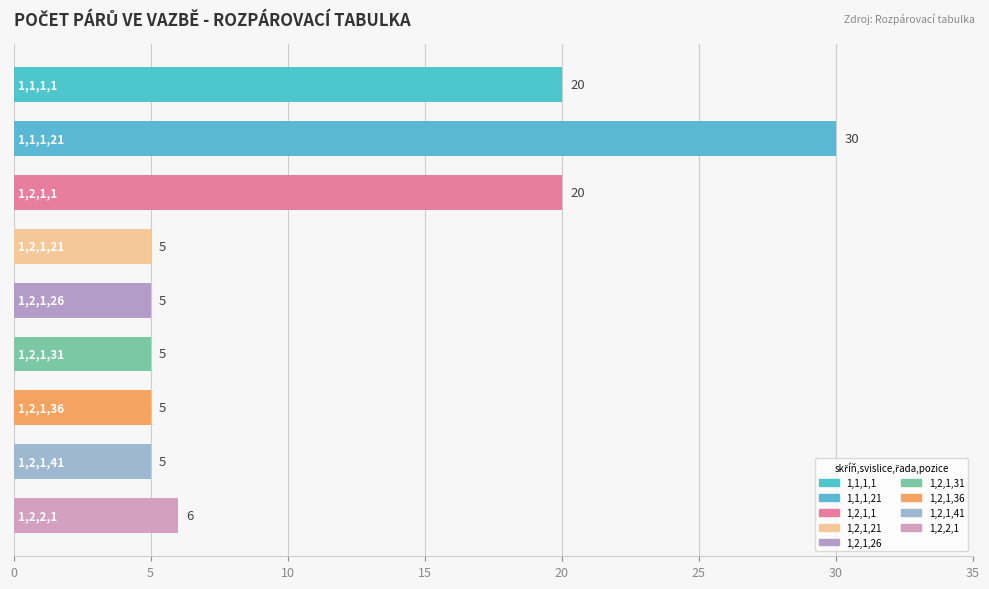

What is the value of the 6th bar from the top?

5